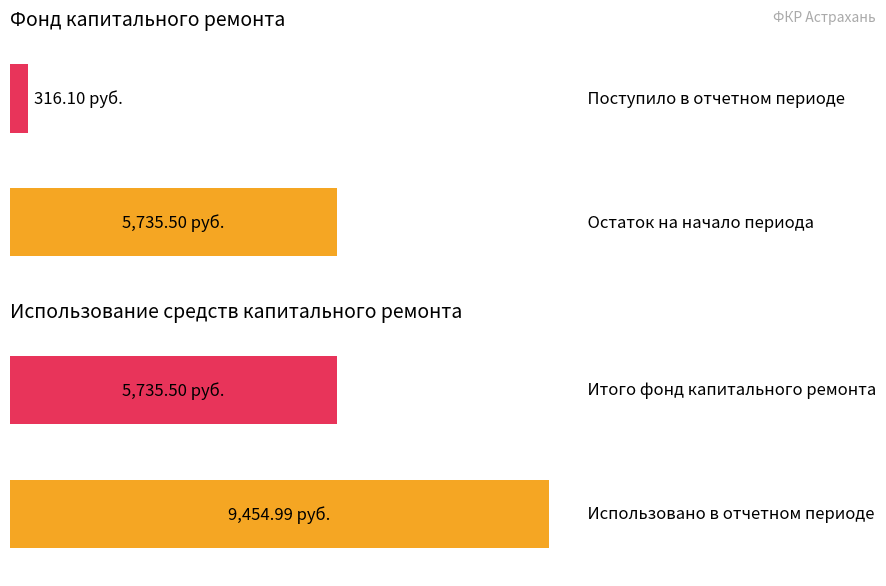

How many bars are there in each group?

4